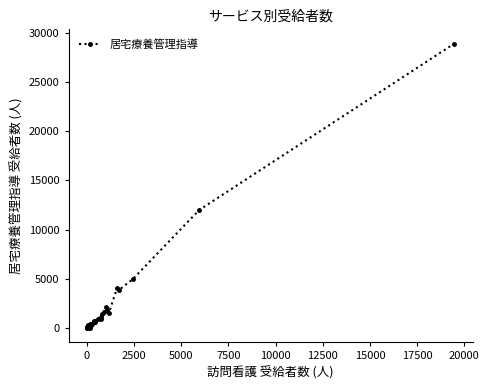

What is the average value?

2005